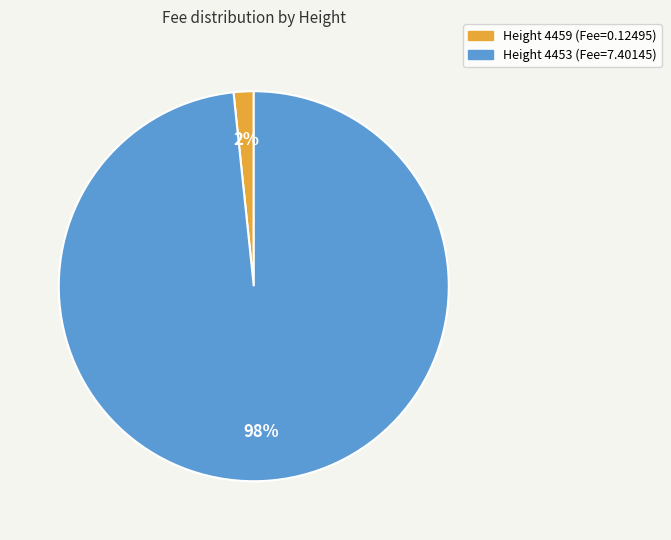

To the nearest percent, what is the average slice percentage?

50%